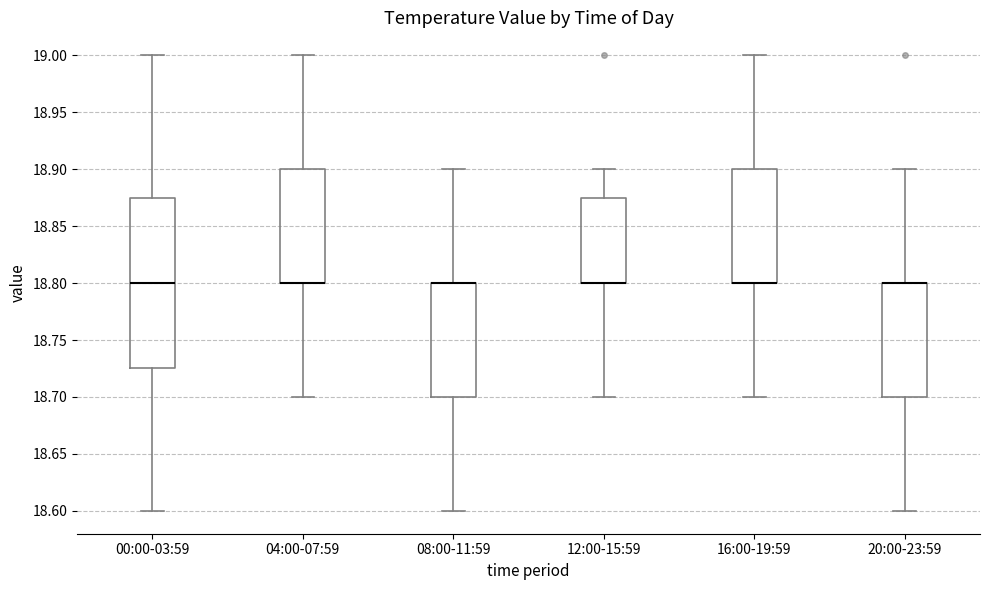

Reading left to right, transcribe this box plot: for each box, give where its median line is, the range the box spans, and where its two whiskers end, as read against the y-axis. The values are not printed on the chart, so give them approximately, as read against the axis.

00:00-03:59: median 18.800, box 18.725 to 18.875, whiskers 18.600 to 19.000
04:00-07:59: median 18.800 (drawn on the box's lower edge), box 18.800 to 18.900, whiskers 18.700 to 19.000
08:00-11:59: median 18.800 (drawn on the box's upper edge), box 18.700 to 18.800, whiskers 18.600 to 18.900
12:00-15:59: median 18.800 (drawn on the box's lower edge), box 18.800 to 18.875, whiskers 18.700 to 18.900
16:00-19:59: median 18.800 (drawn on the box's lower edge), box 18.800 to 18.900, whiskers 18.700 to 19.000
20:00-23:59: median 18.800 (drawn on the box's upper edge), box 18.700 to 18.800, whiskers 18.600 to 18.900